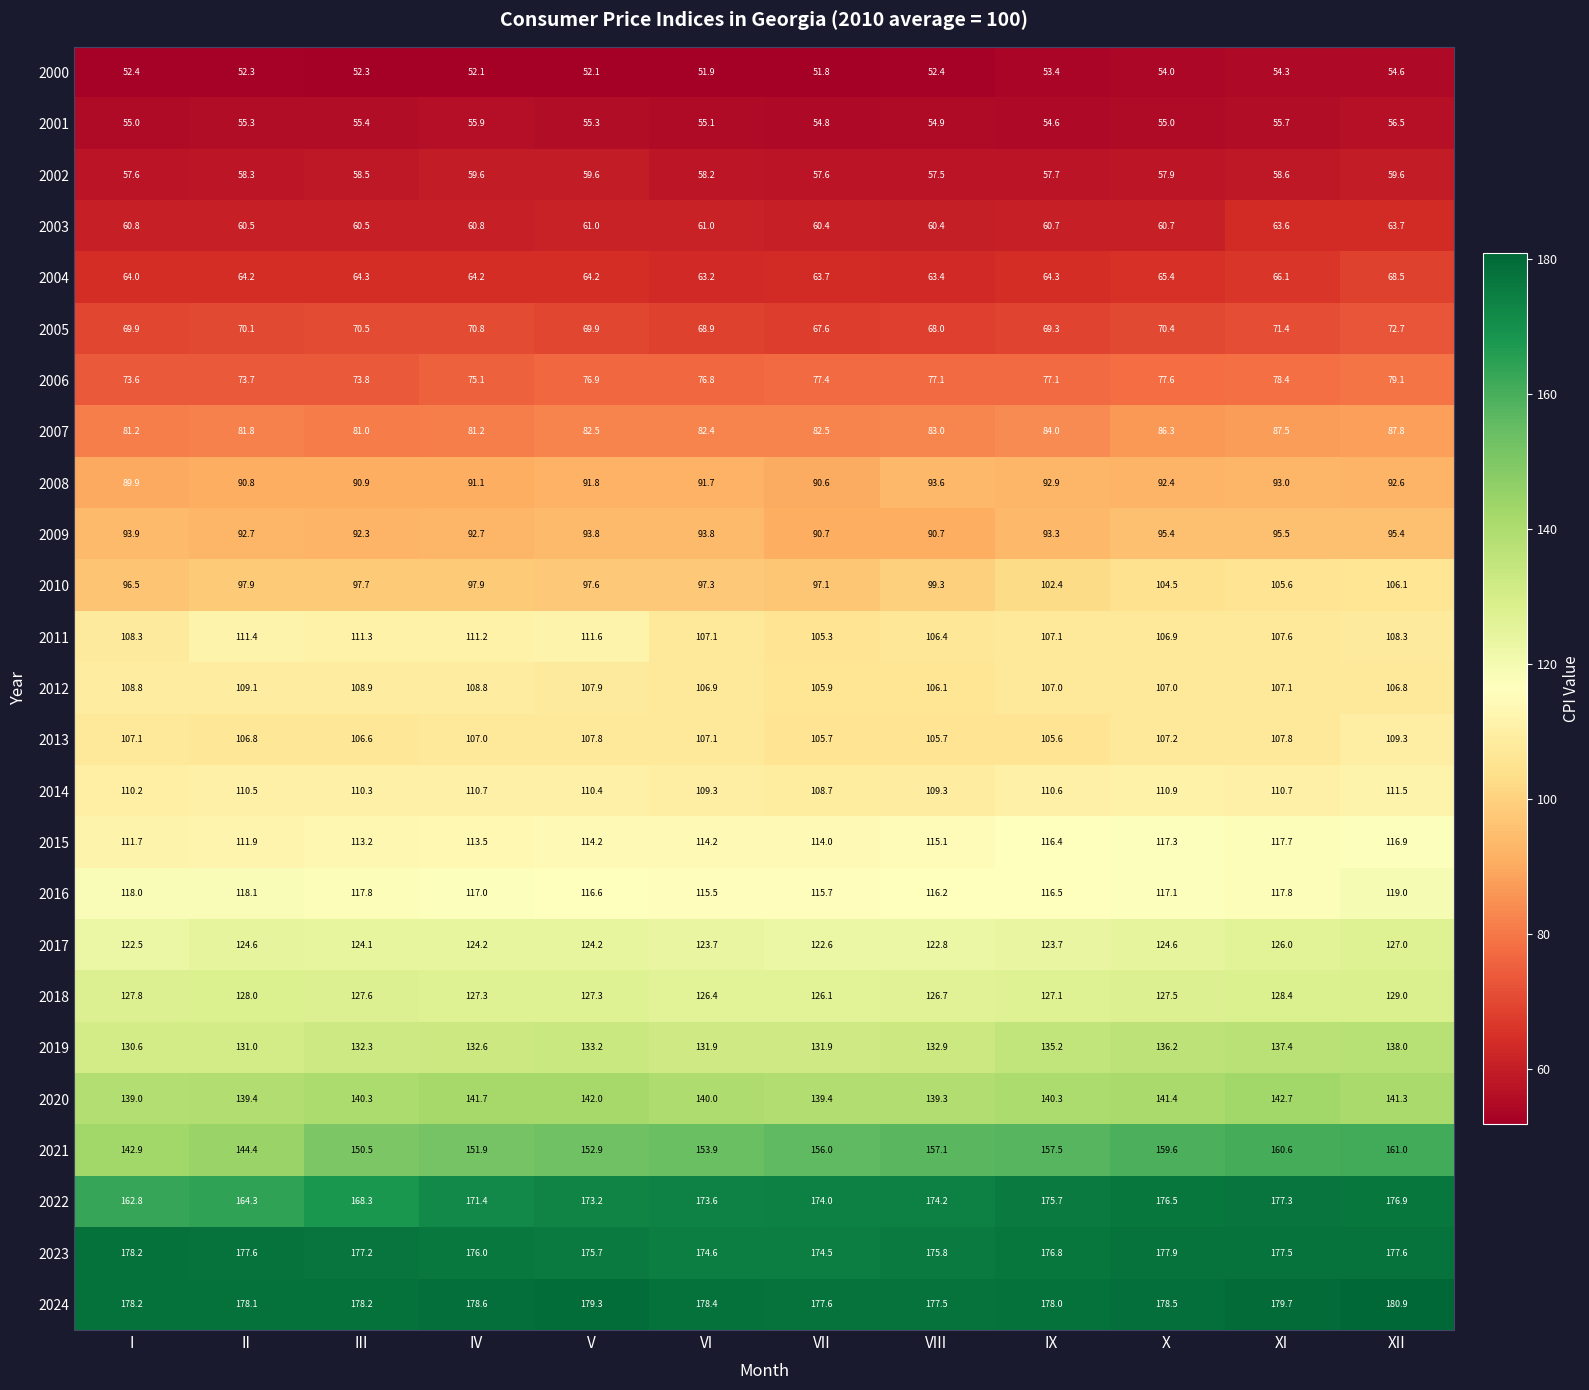

Where is 2017 nearest to the value 124?

III